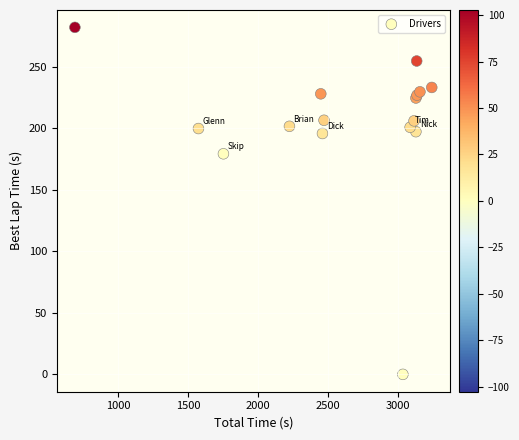

What Y value in the scatter plot is closest to 141?

179.4